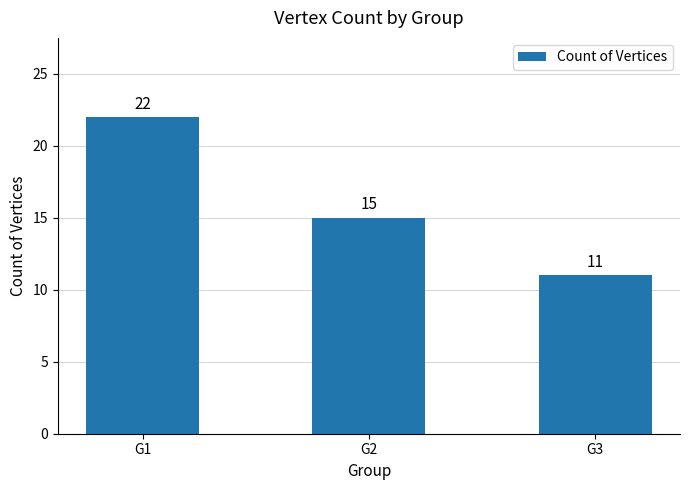

Where does the data first go above 15?

G1